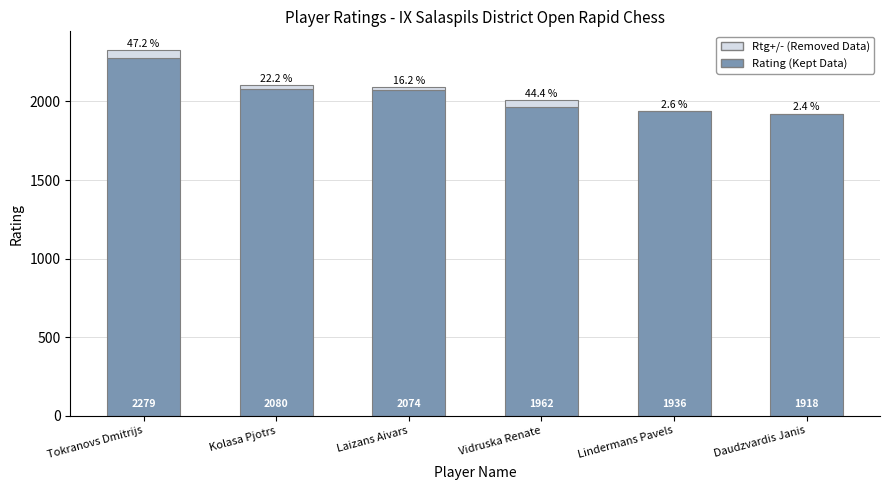

At which category is the sum across all series the highest?

Tokranovs Dmitrijs